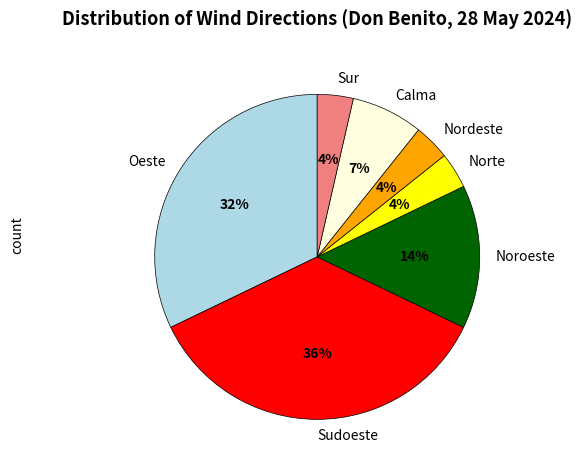

Combined, do Norte and Noroeste account for over 50%?

No